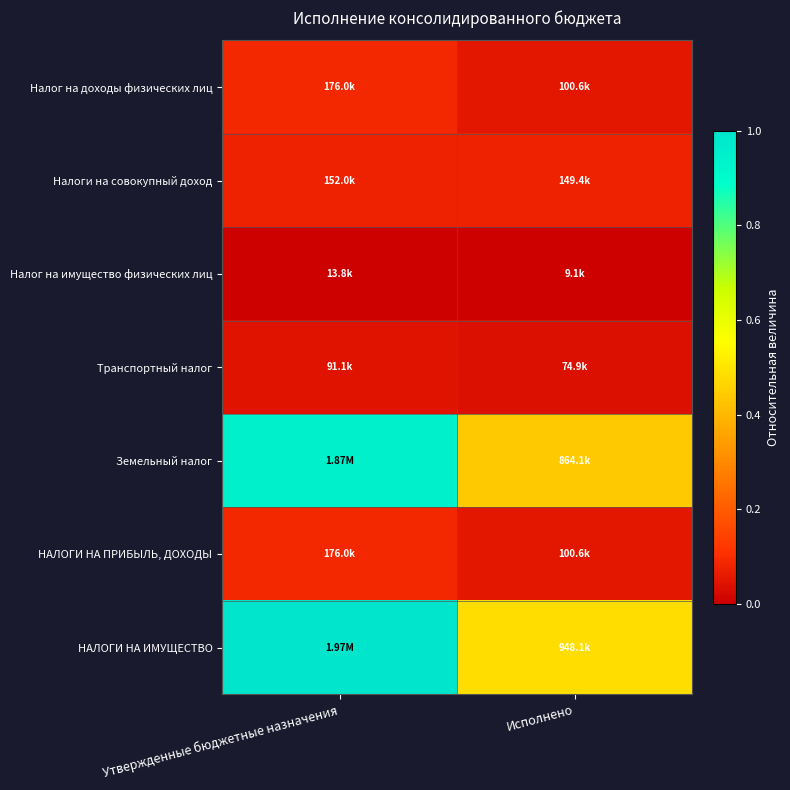

How many series are shown in this chart?

7